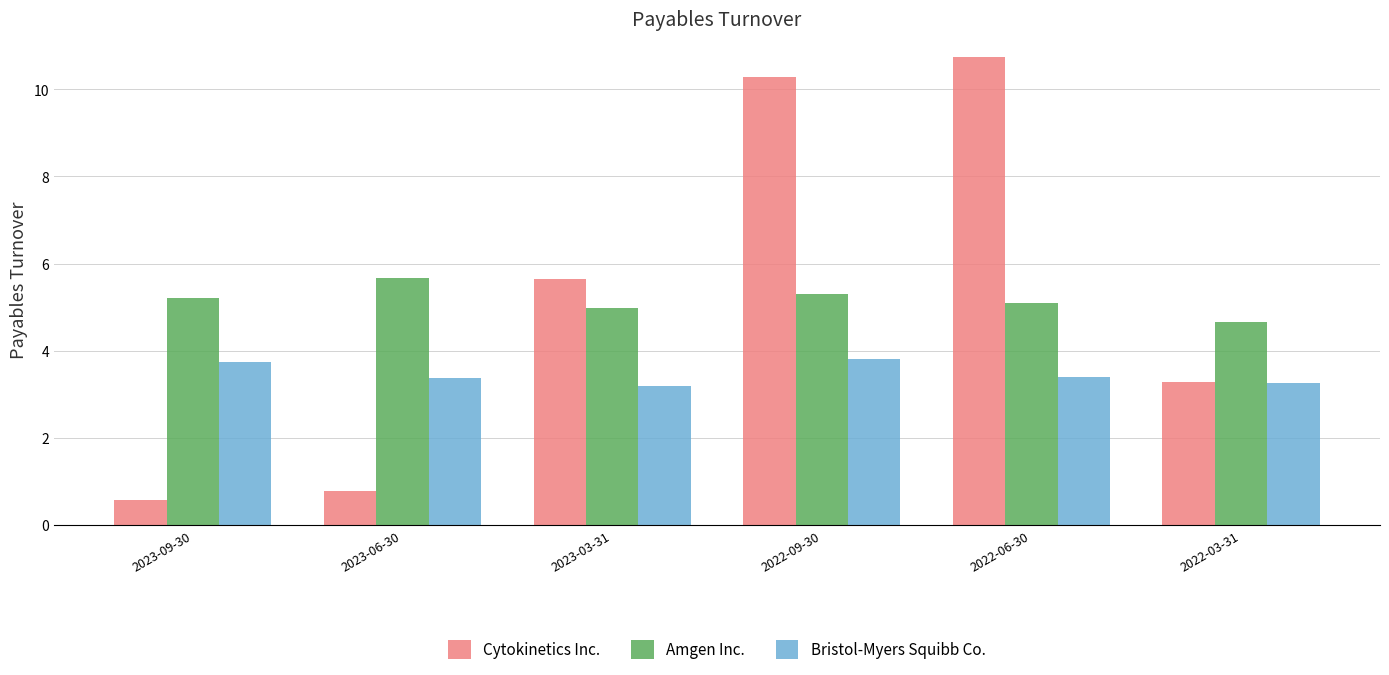

What is the label of the 4th bar from the right?

2023-03-31